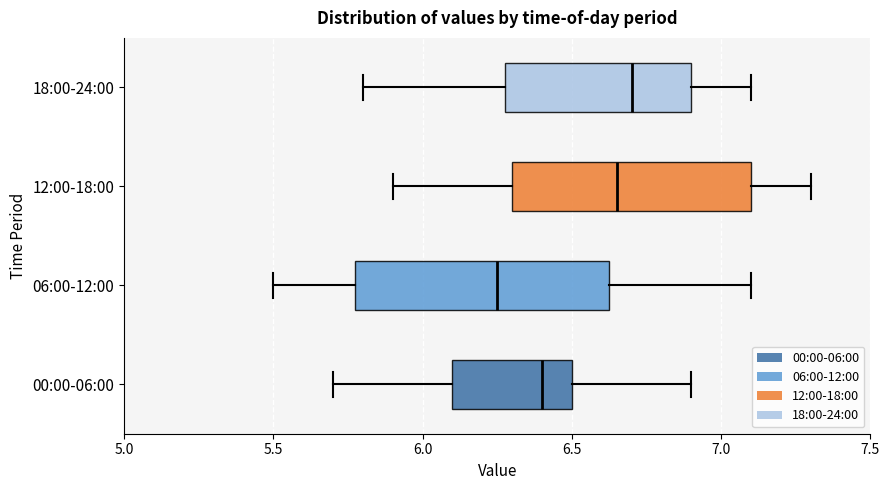

Where does the median line of the box for 12:00-18:00 sit on the x-axis? The values are not printed on the chart, so give them approximately, as read against the axis.

6.65